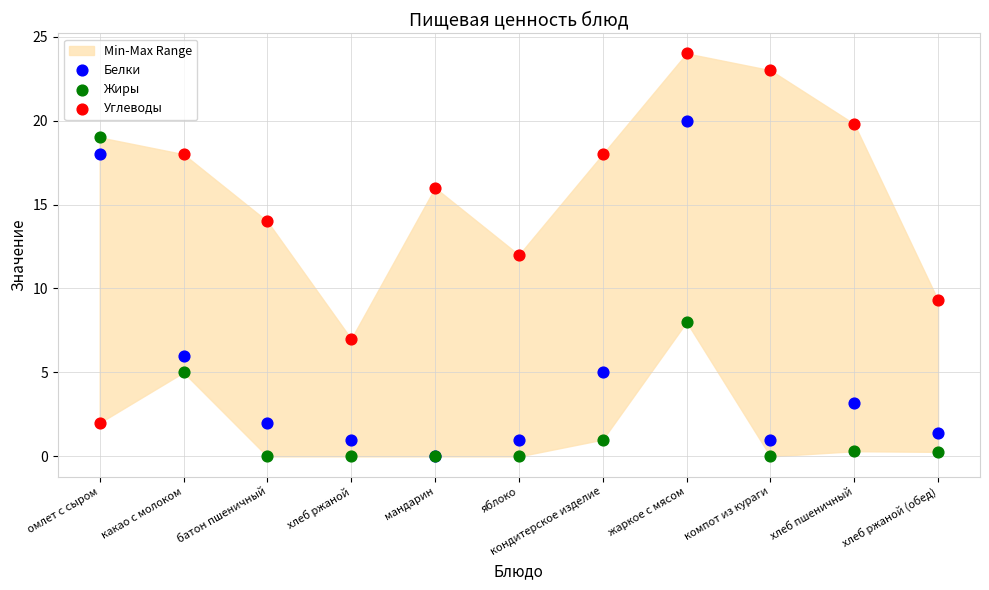

In the Белки series, what Y value is closest to 10?

6.0